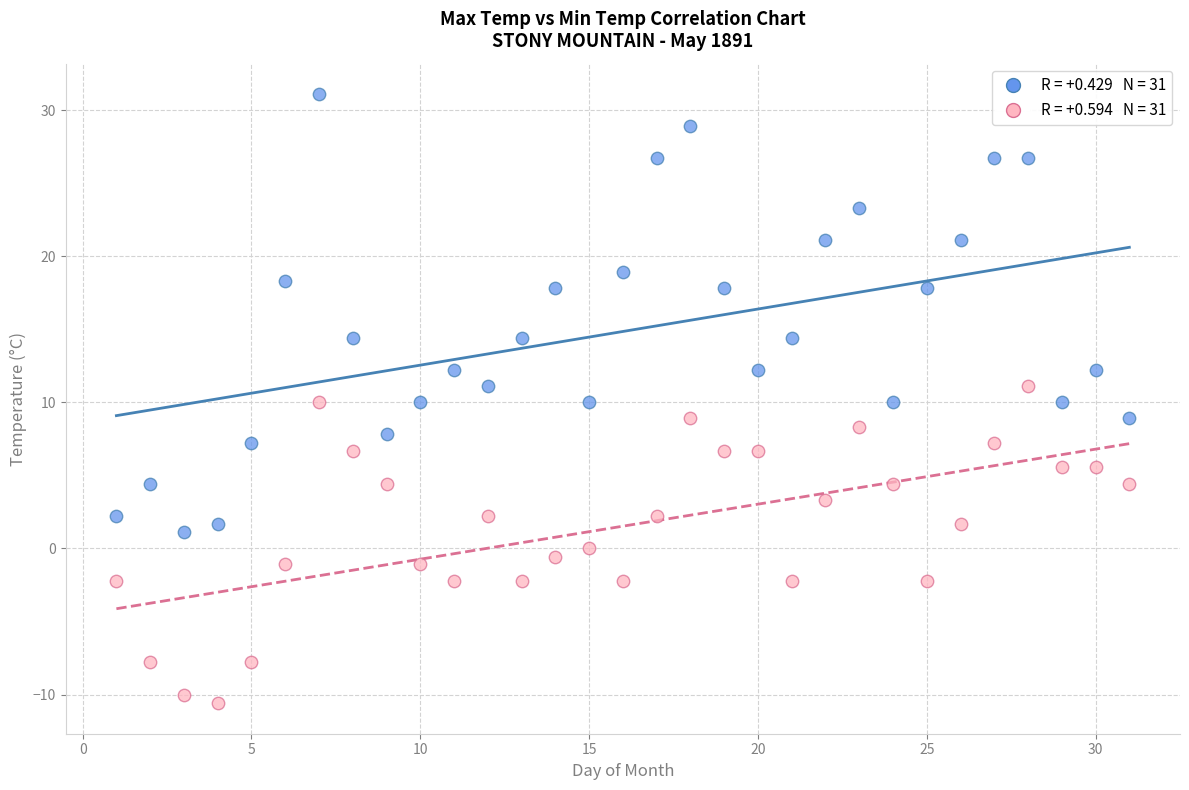

Across all data points, what is the range of X values (max minus min)?

30.0